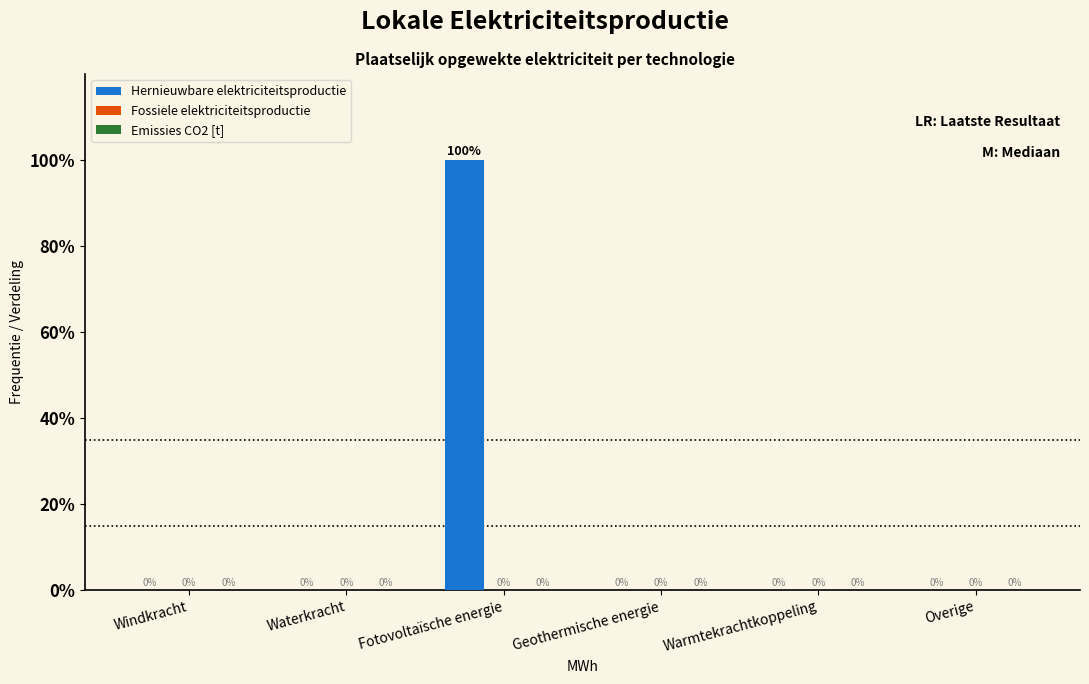

Reading right to left, list all the values displayed in this chart.

Overige=0	Warmtekrachtkoppeling=0	Geothermische energie=0	Fotovoltaïsche energie=100	Waterkracht=0	Windkracht=0